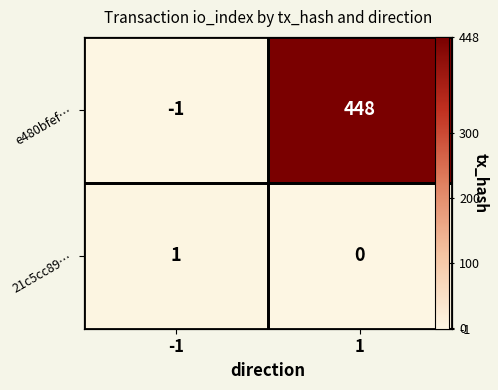

Between -1 and 1, which series saw the biggest shift?

e480bfef…